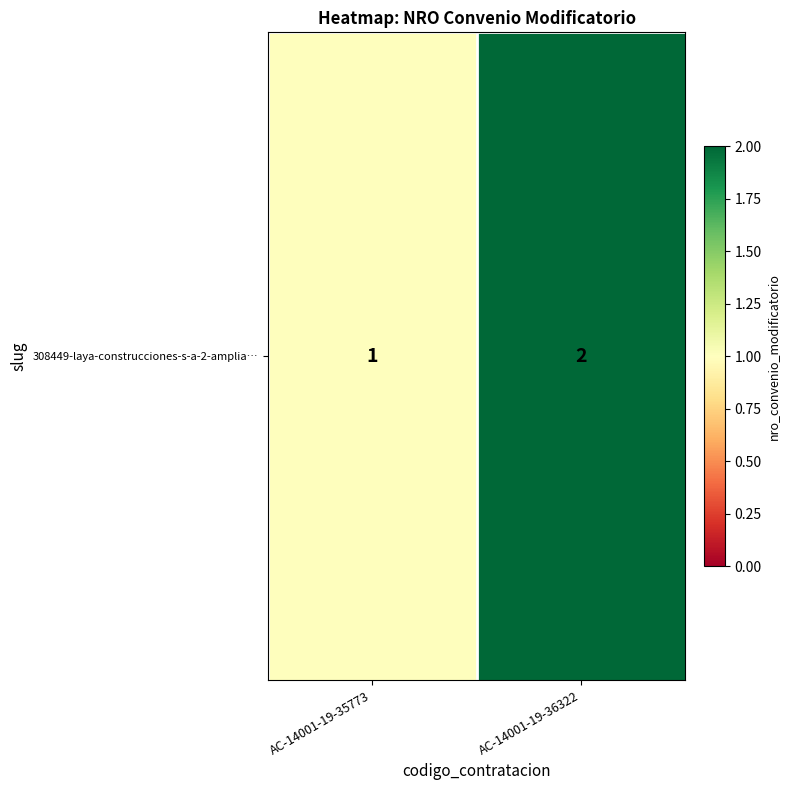

Count the number of categories in the chart.

2